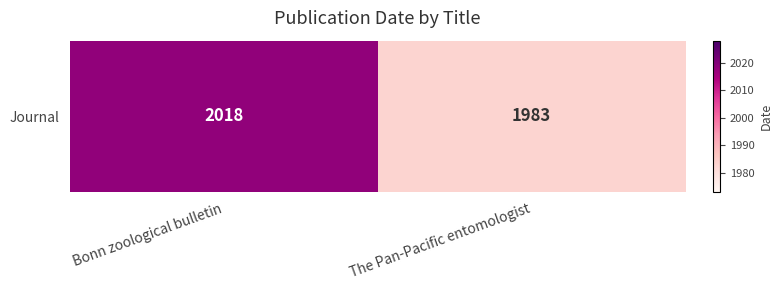

Reading right to left, transcribe all the data shown in this chart.

1983	2018